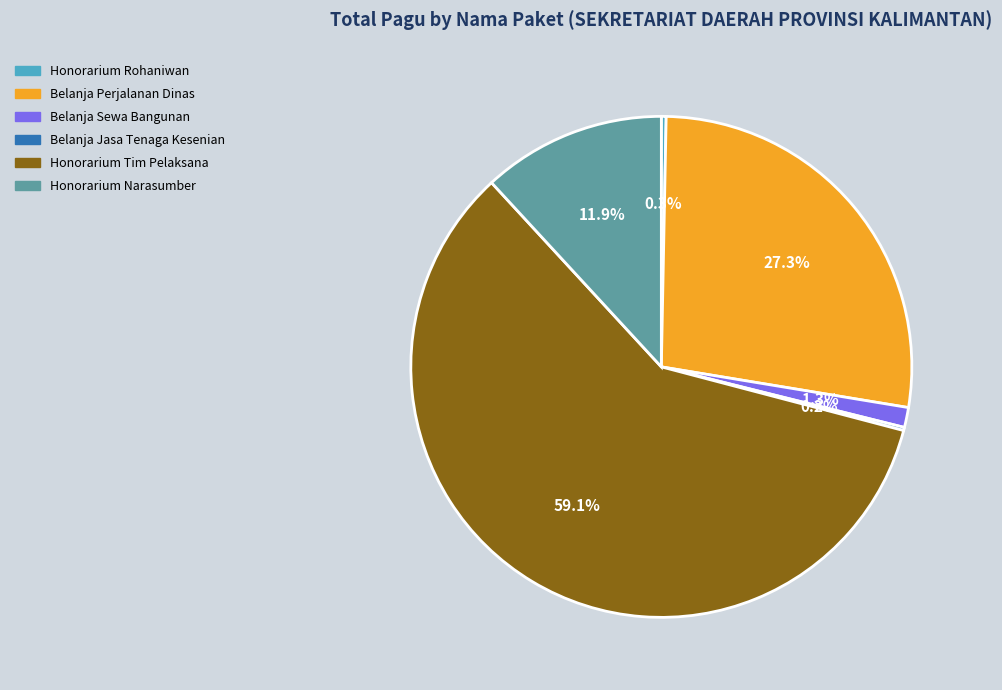

Does any single category account for the majority?

Yes